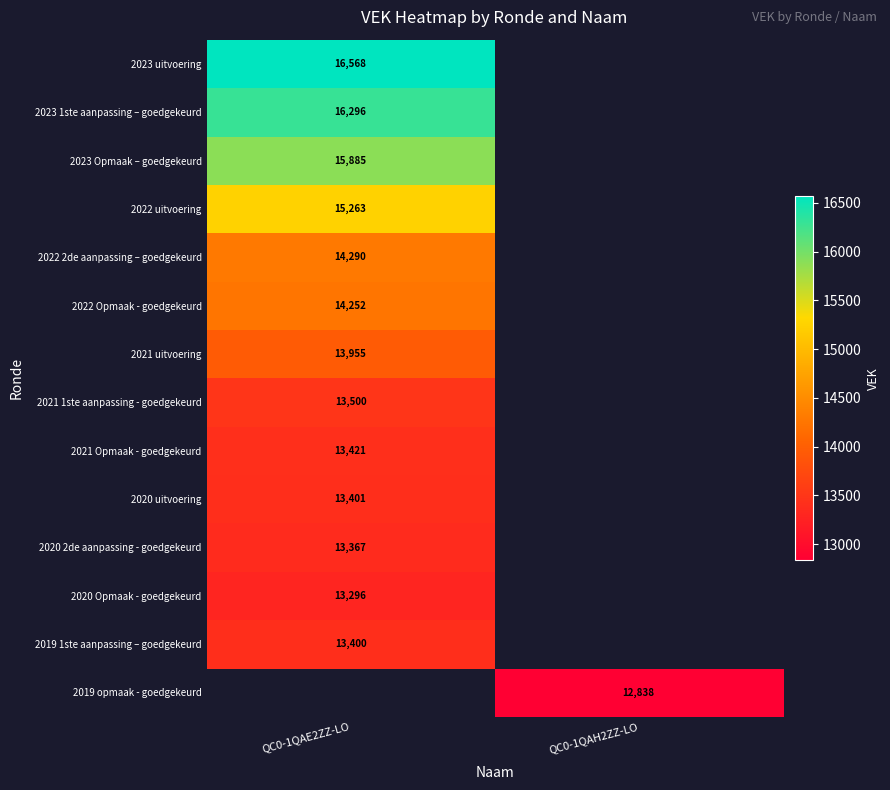

Is it true that 2023 1ste aanpassing – goedgekeurd equals 3311 at QC0-1QAE2ZZ-LO?

False